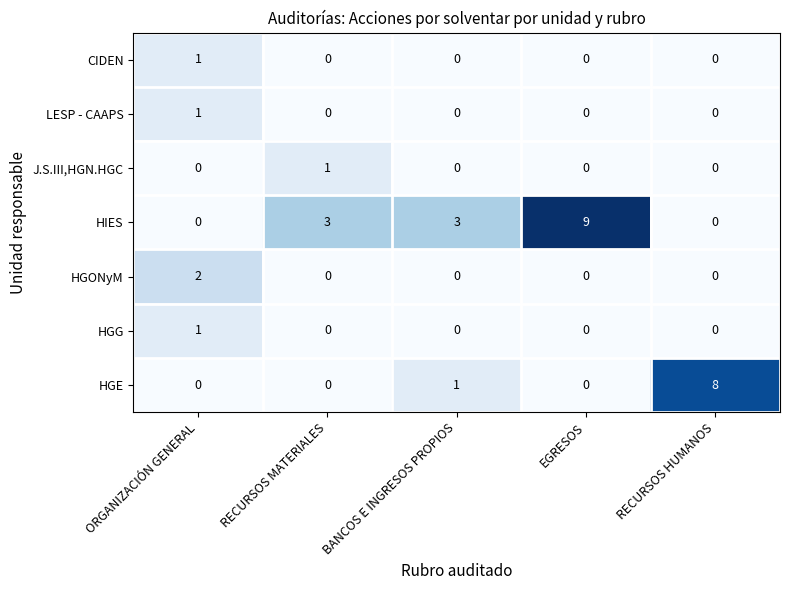

True or false: HGONyM has a value of 2 at ORGANIZACIÓN GENERAL.

True